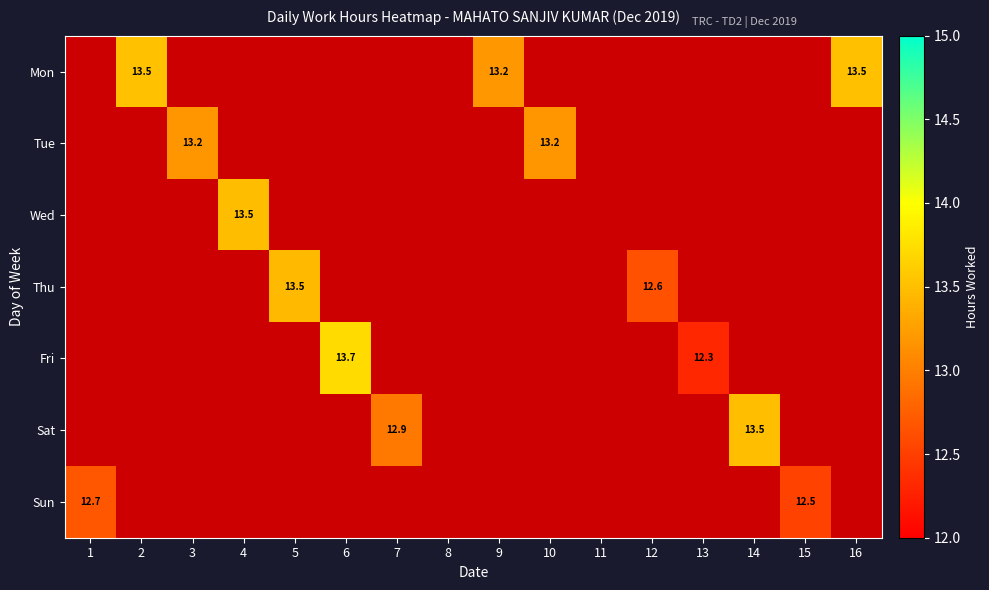

What is the greatest value displayed?

13.7